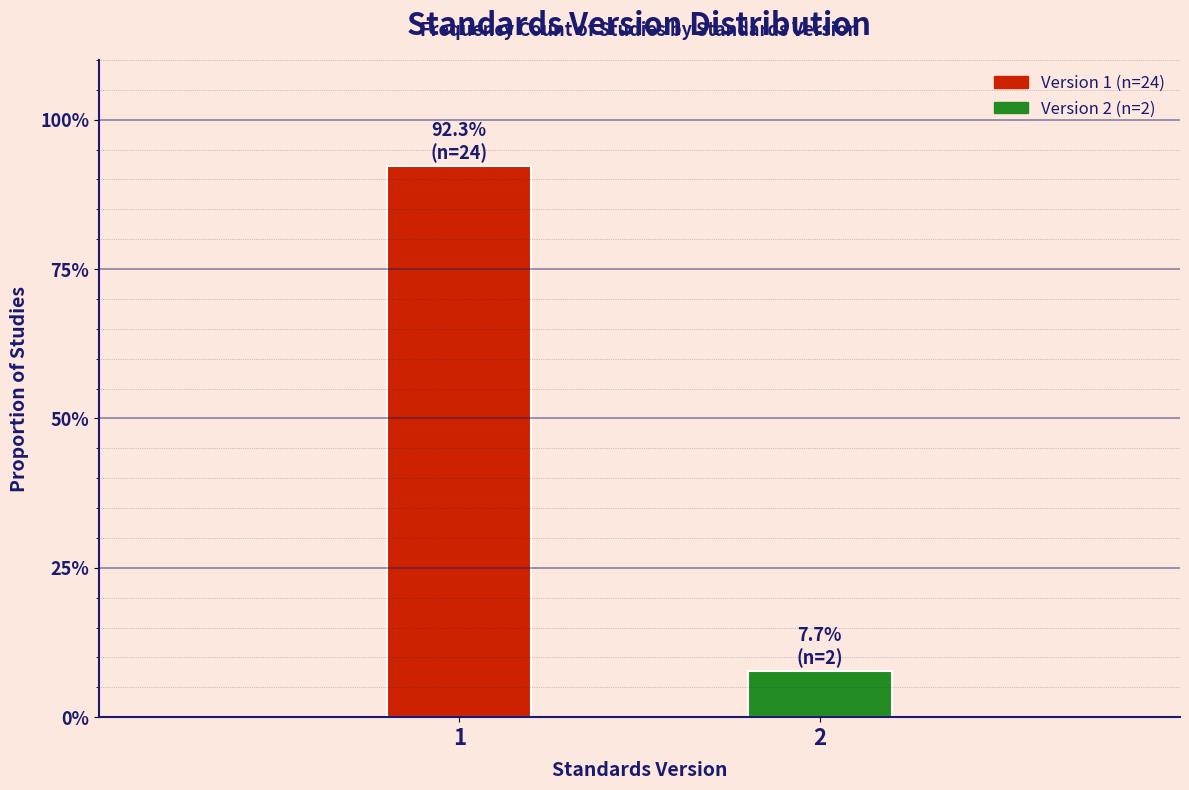

Are the bars horizontal?

No